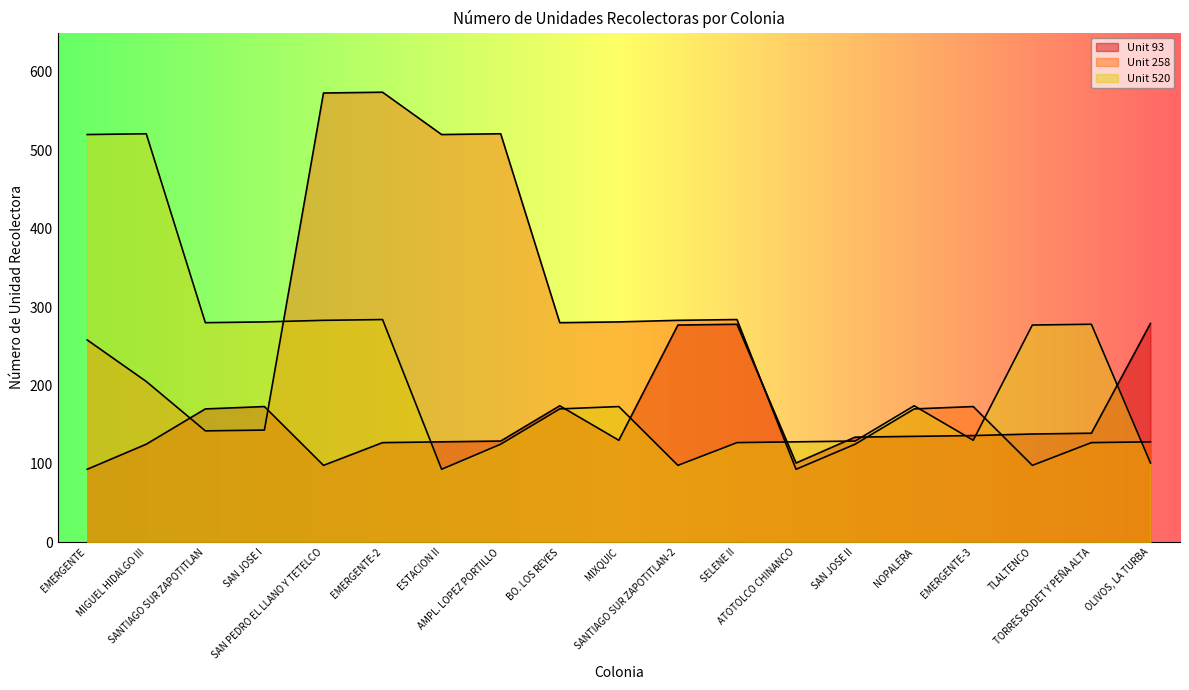

List the series in order of their overall mean, lowest first.

Unit 93, Unit 520, Unit 258